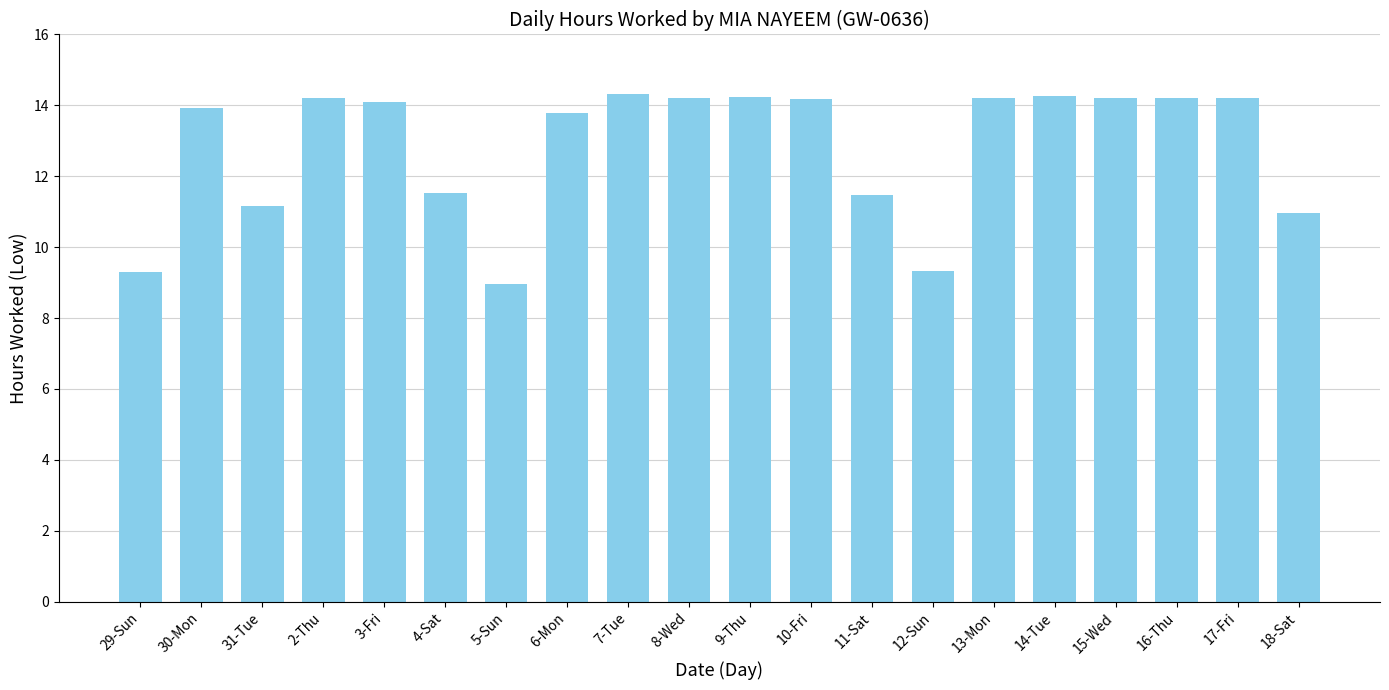

What is the ratio of the value at 29-Sun to the value at 9-Thu?

0.7